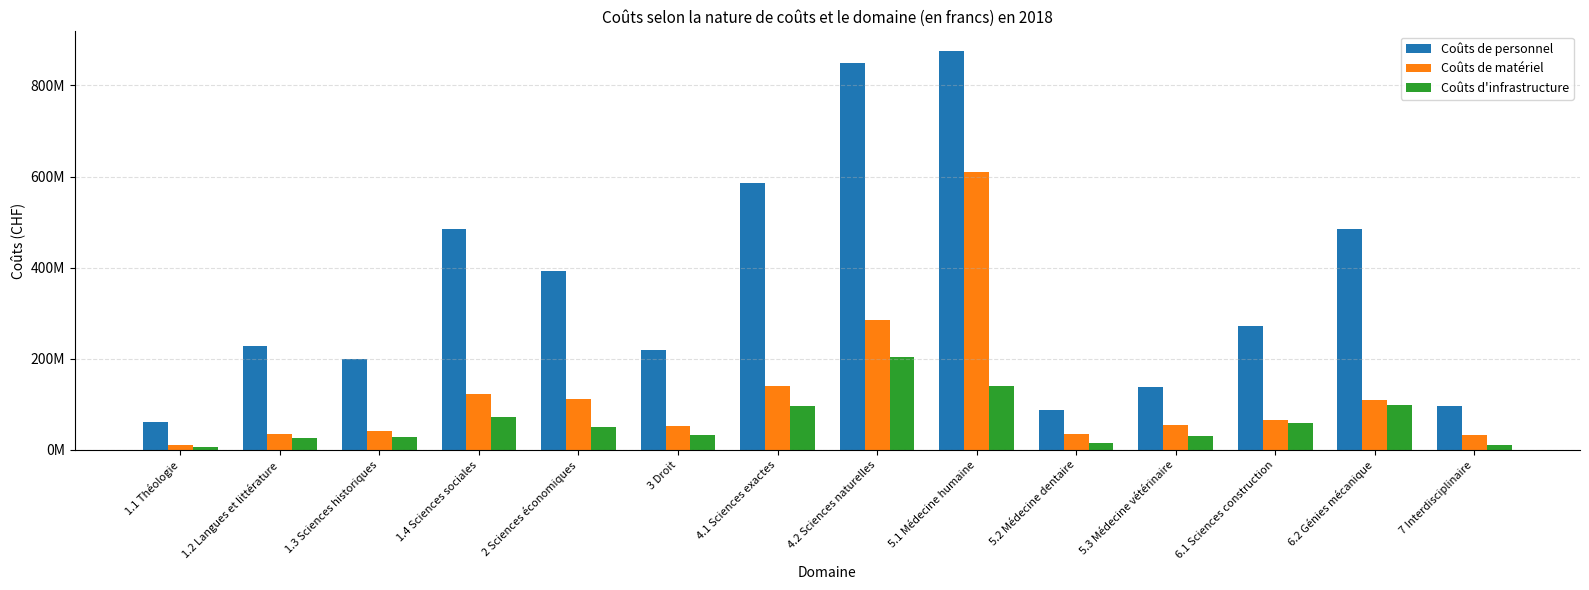

List the series in order of their overall mean, highest first.

Coûts de personnel, Coûts de matériel, Coûts d'infrastructure